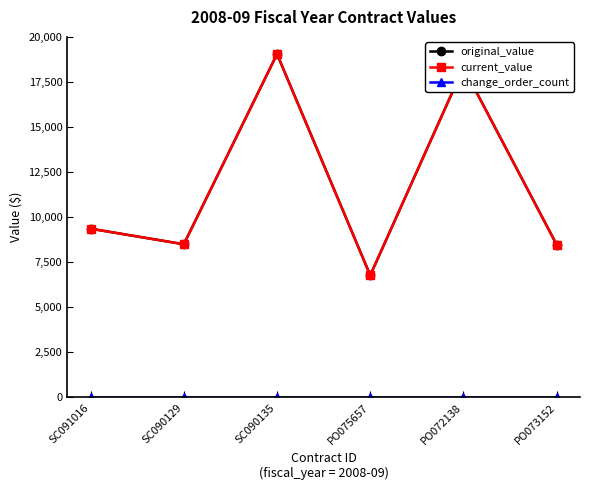

Which series has the largest range (max minus min)?

original_value